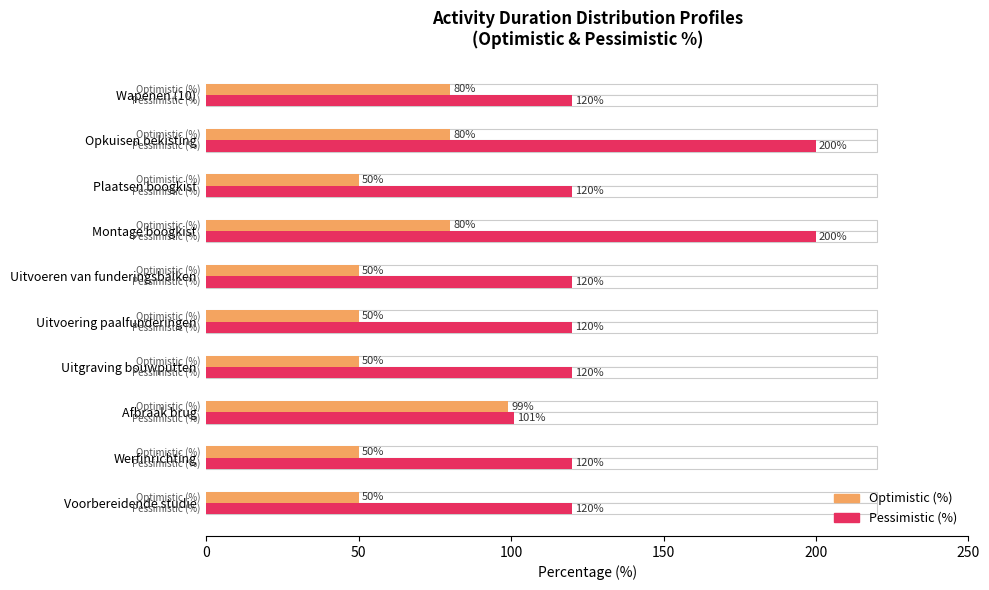

Which series has the largest total across all categories?

Pessimistic (%)